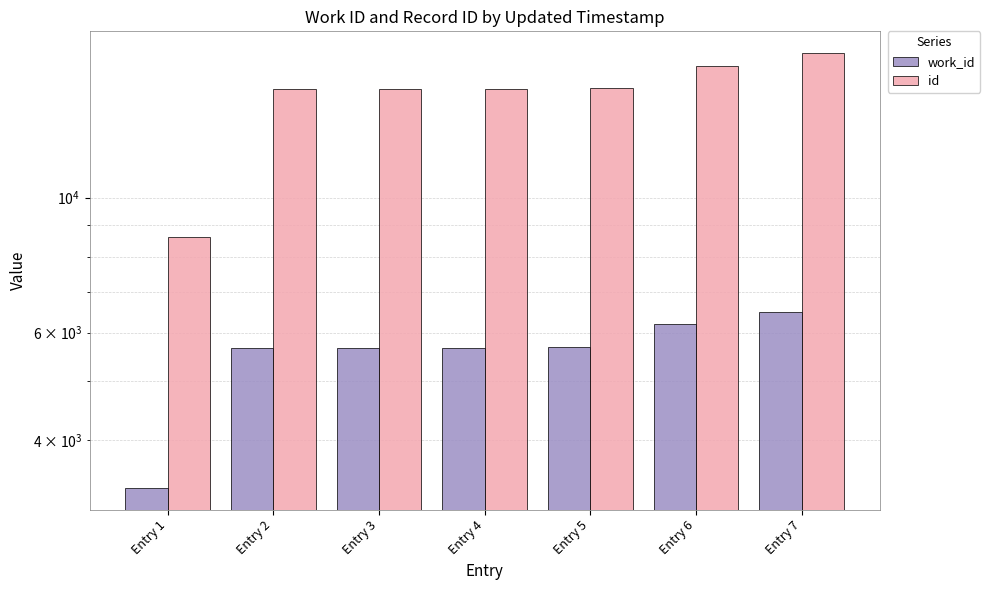

At how many categories does at least one series exceed 12584?

6